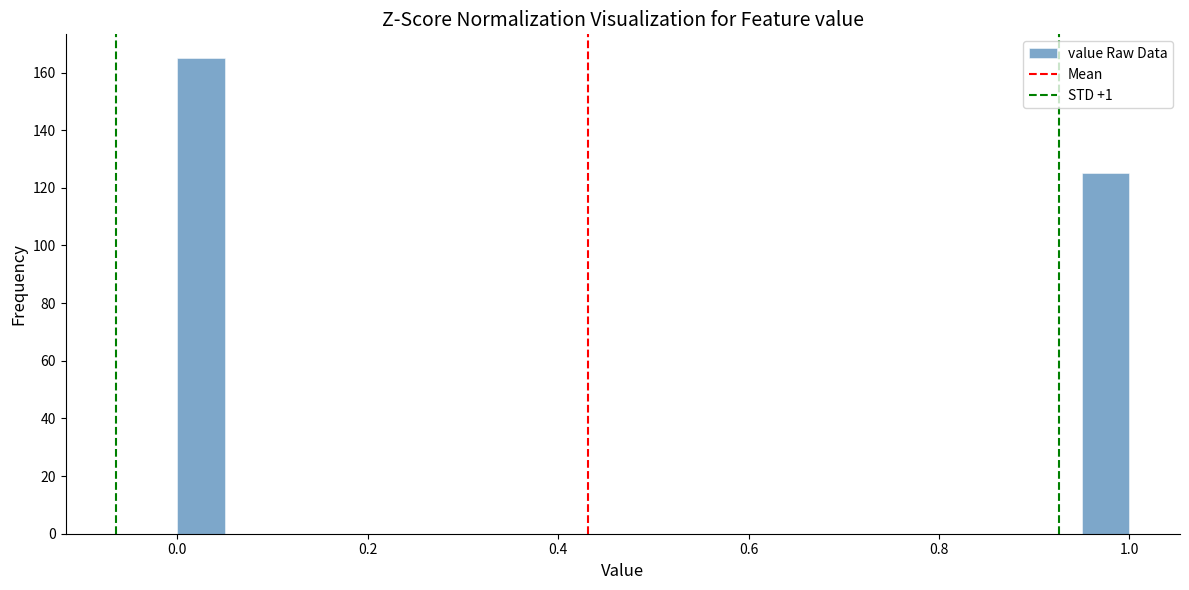

Read against the x-axis, roughly where is the centre of the tallest bar?

0.02